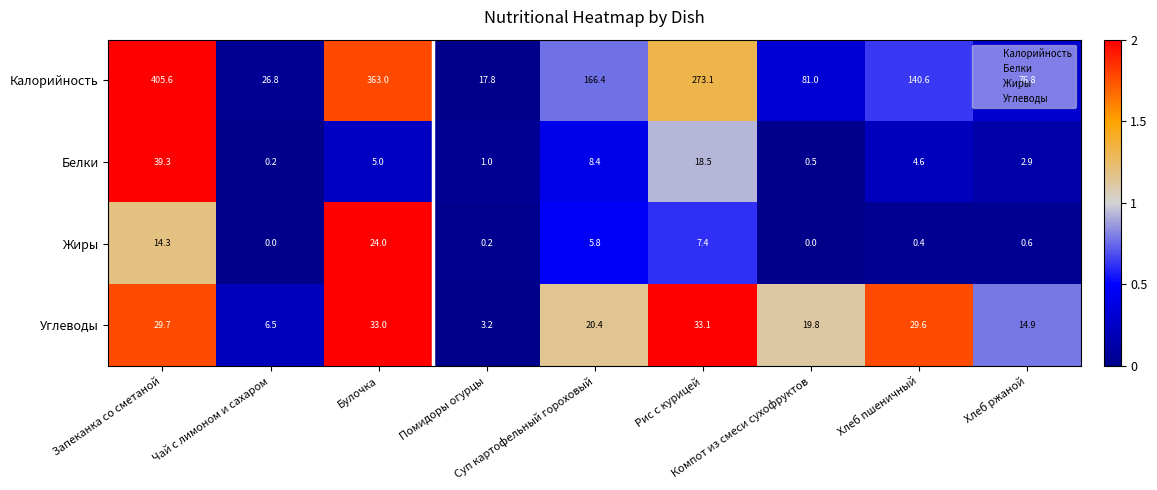

Which series has the widest spread of values?

Калорийность